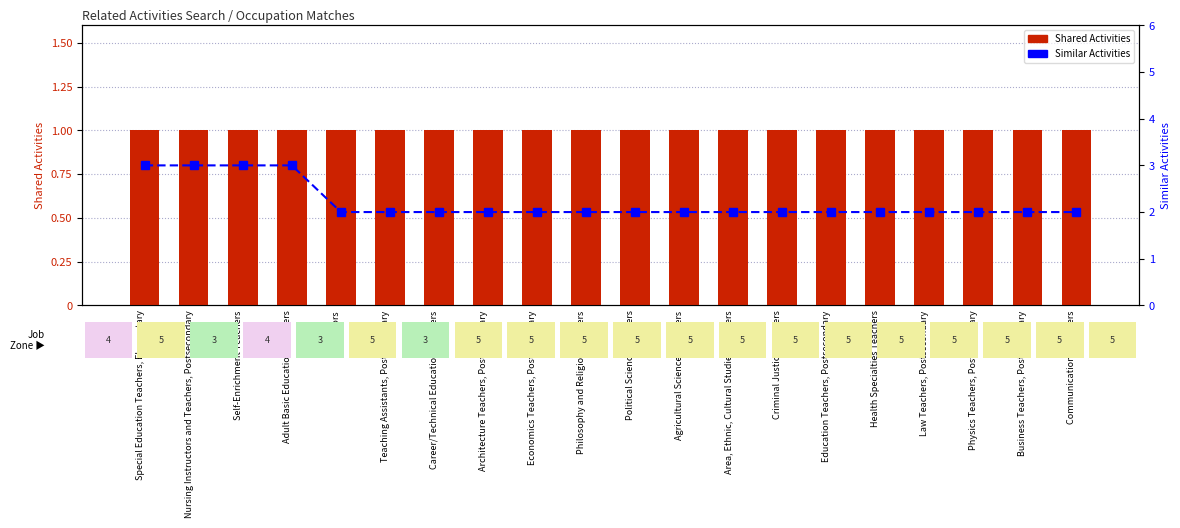

What are all the series names shown in the legend?

Shared Activities, Similar Activities